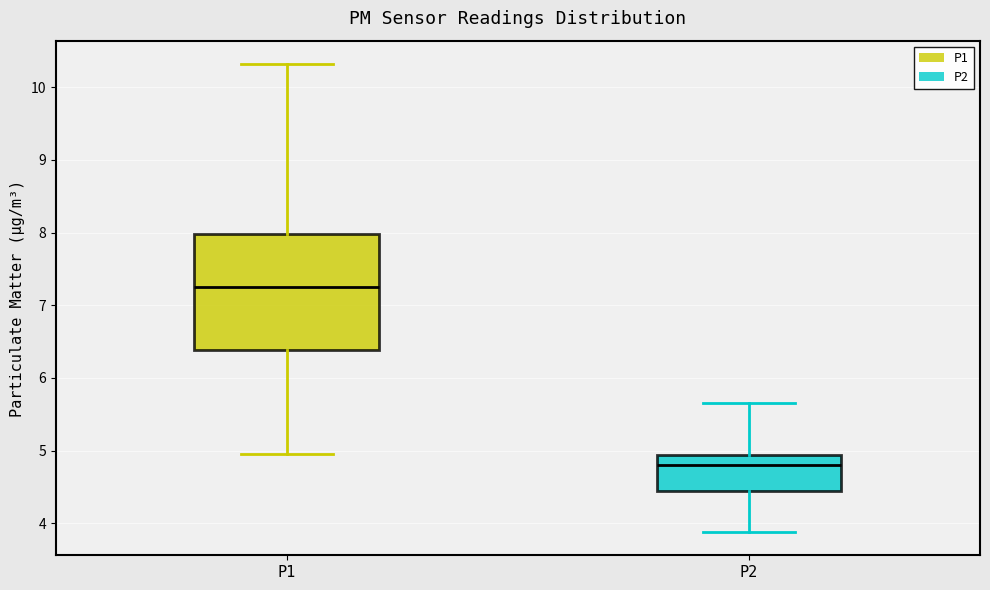

Reading left to right, read every box against the y-axis: the position of its median line, the range the box covers, and the ends of its whiskers. The values are not printed on the chart, so give them approximately, as read against the axis.

P1: median 7.3, box 6.4 to 8.0, whiskers 5.0 to 10.3
P2: median 4.8, box 4.4 to 4.9, whiskers 3.9 to 5.7